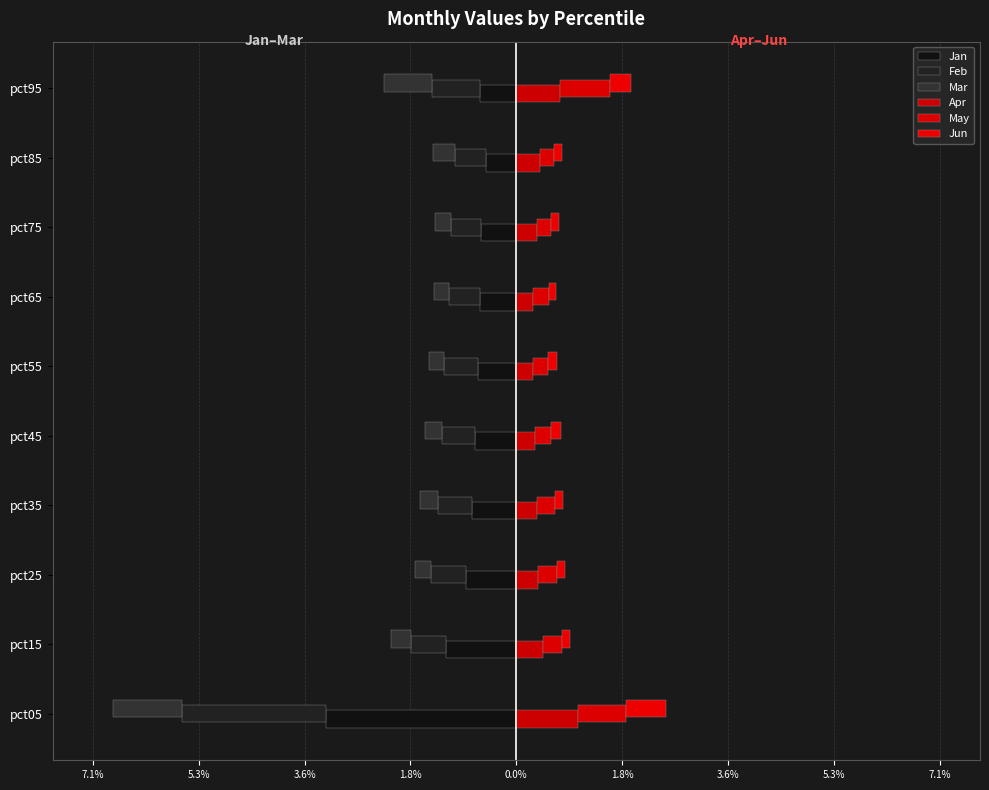

What is the value of the Jun bar at the 8th from the left?

0.1